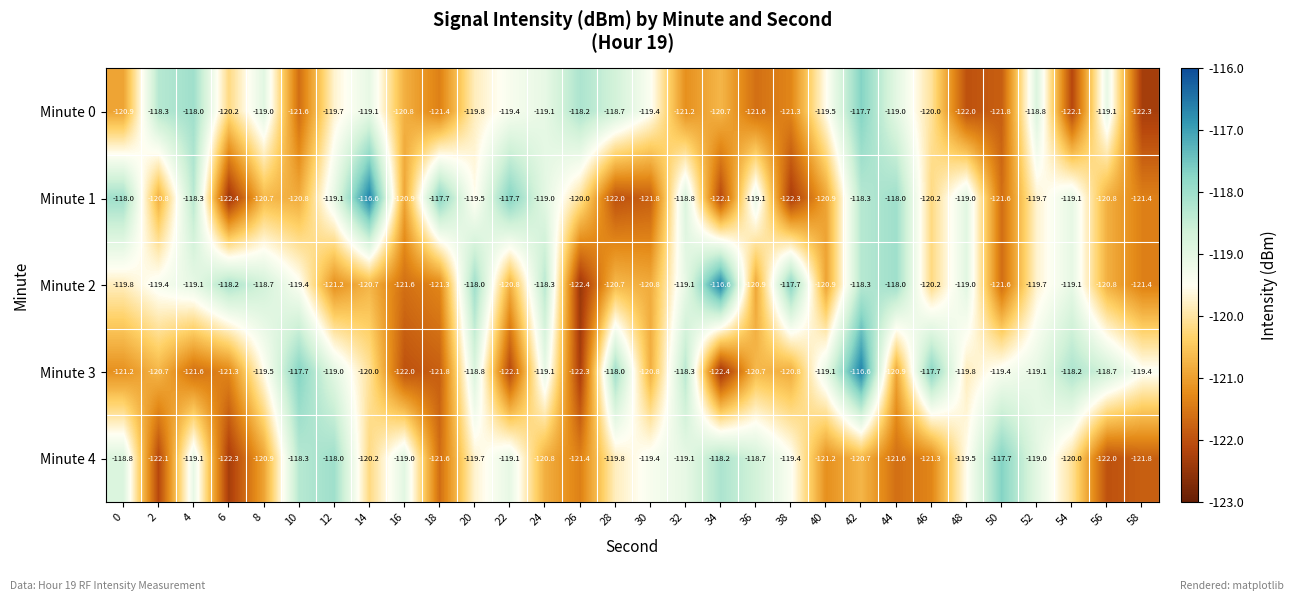

Is it true that Minute 1 equals -116.6 at 14?

True